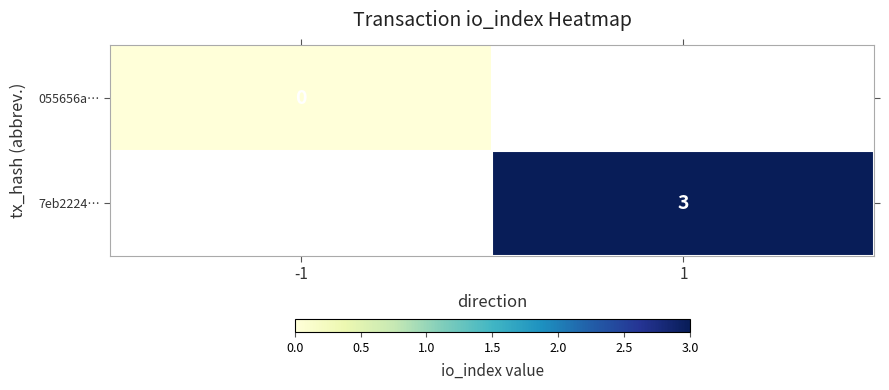

The 7eb2224… series shows 4 at 1. True or false?

False